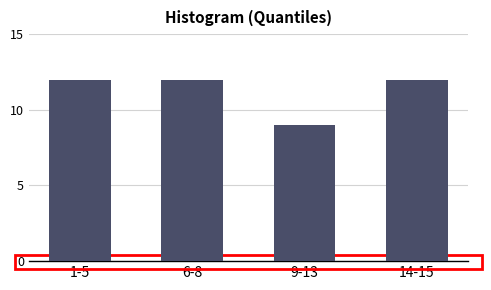

Reading right to left, list all the values displayed in this chart.

12	9	12	12